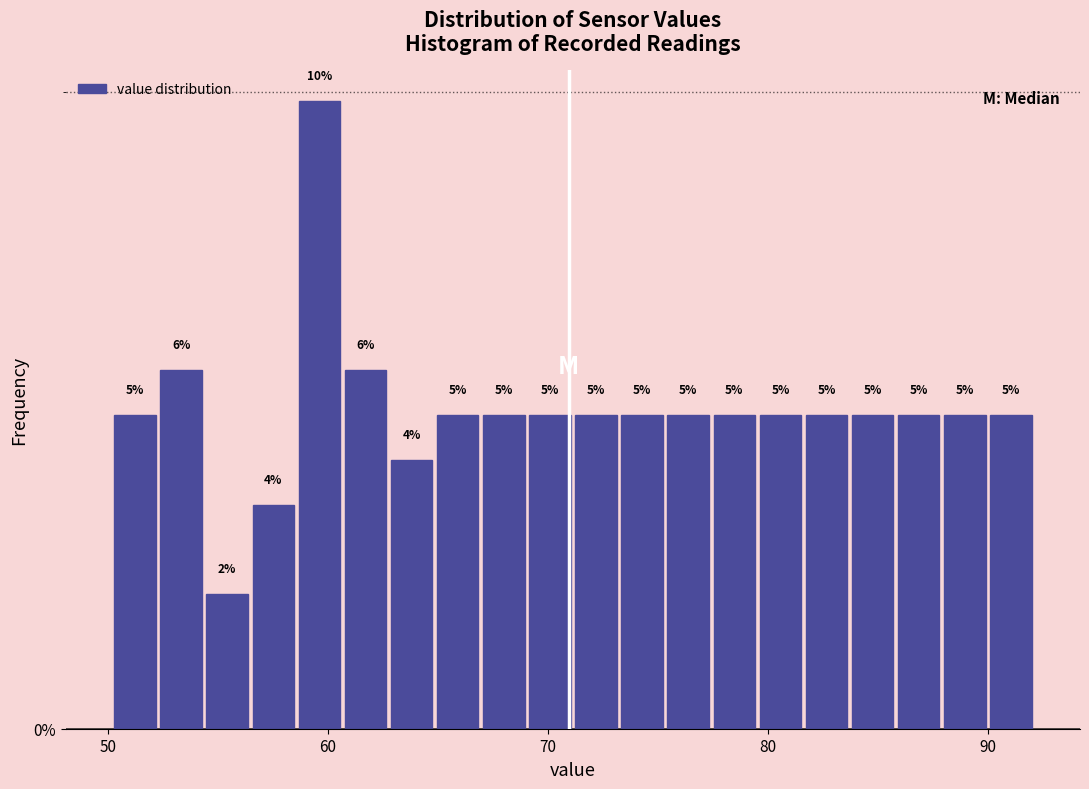

Around what value on the x-axis is the tallest bar? Give the approximate position of its centre, as read against the axis.

60